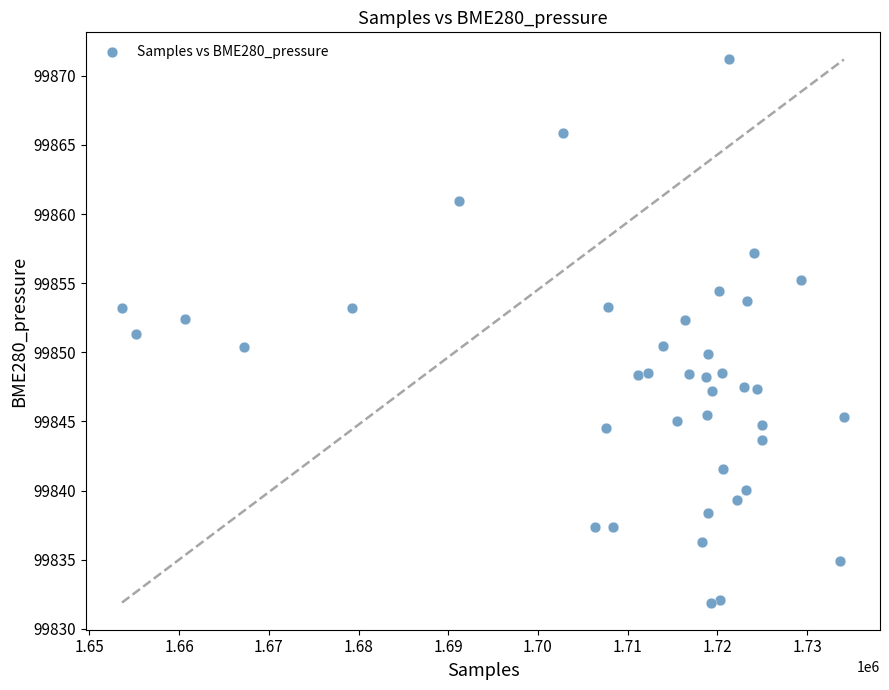

What is the range of Y values (max minus min)?

39.3